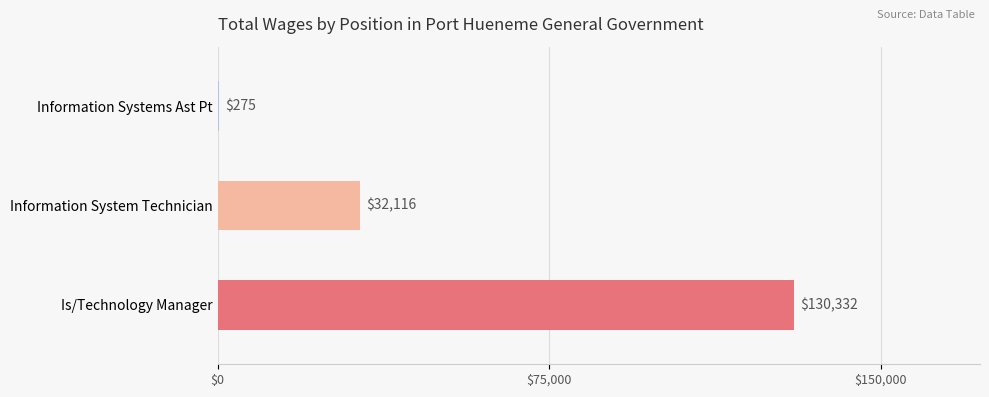

Which category has the highest value across all series?

Is/Technology Manager